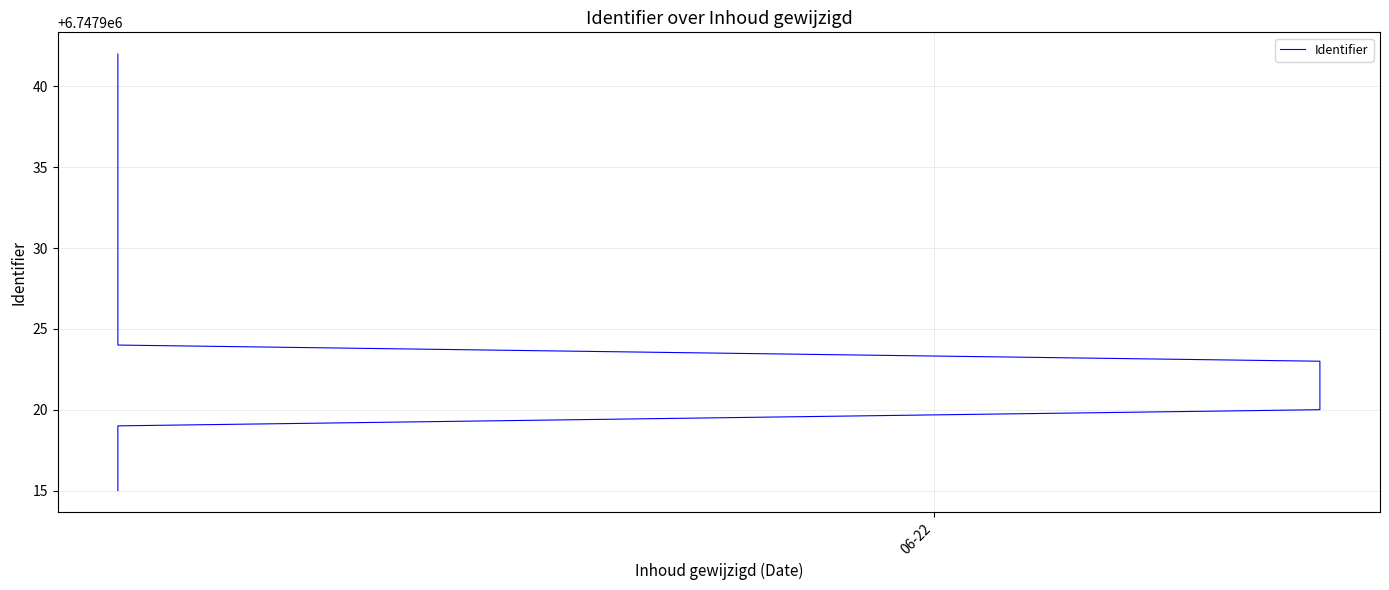

What is the value of the 9th point from the left?

6747927